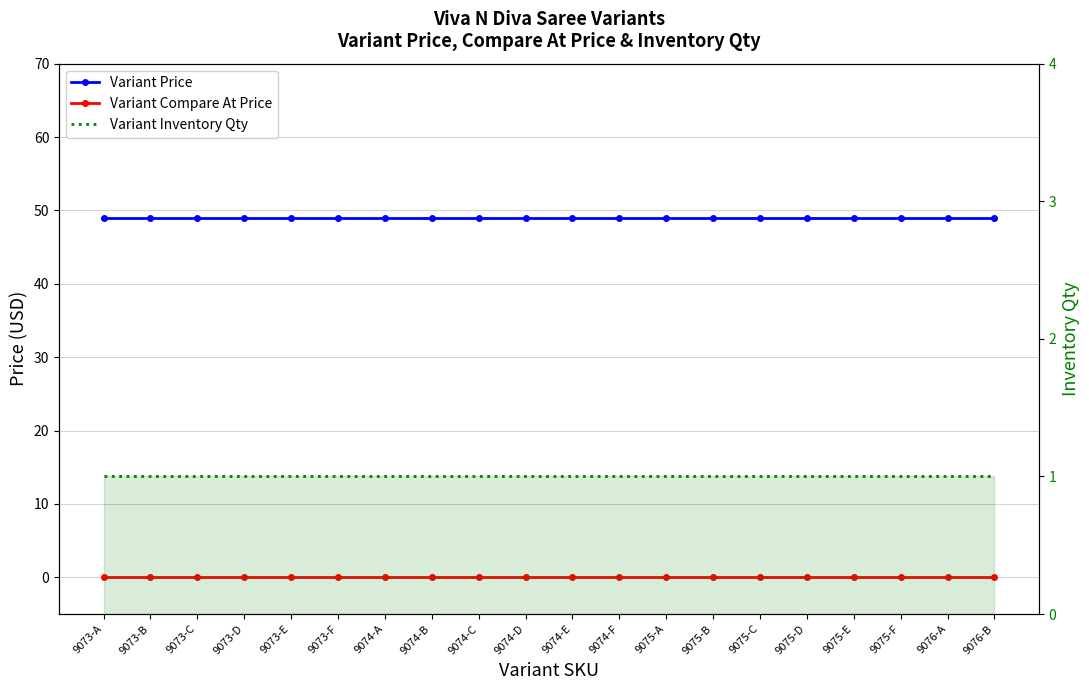

Between 9073-A and 9073-D, which is larger?

9073-A